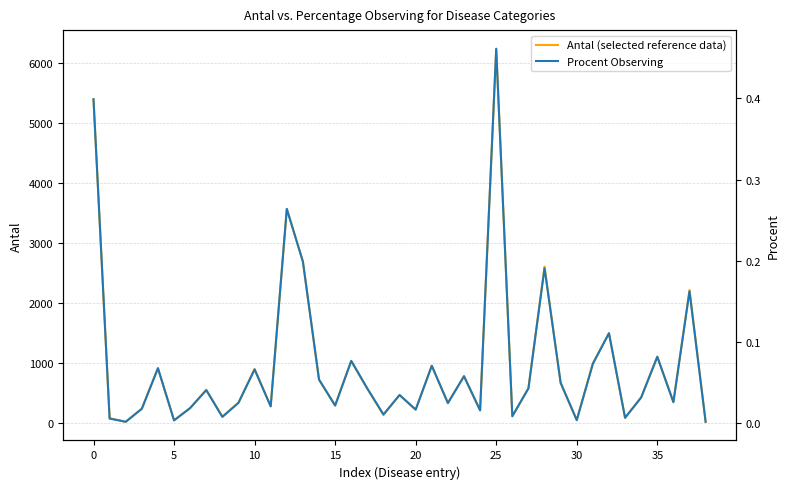

Reading left to right, what are all the values shown in this chart?

Antal (selected reference data): 5399.0	87.0	28.0	249.0	920.0	52.0	254.0	561.0	115.0	347.0	909.0	287.0	3574.0	2699.0	729.0	301.0	1039.0	577.0	143.0	473.0	232.0	960.0	343.0	790.0	220.0	6244.0	116.0	589.0	2614.0	674.0	58.0	1004.0	1504.0	93.0	433.0	1114.0	358.0	2225.0	28.0
Procent Observing: 0.4	0.0	0.0	0.0	0.1	0.0	0.0	0.0	0.0	0.0	0.1	0.0	0.3	0.2	0.1	0.0	0.1	0.0	0.0	0.0	0.0	0.1	0.0	0.1	0.0	0.5	0.0	0.0	0.2	0.1	0.0	0.1	0.1	0.0	0.0	0.1	0.0	0.2	0.0